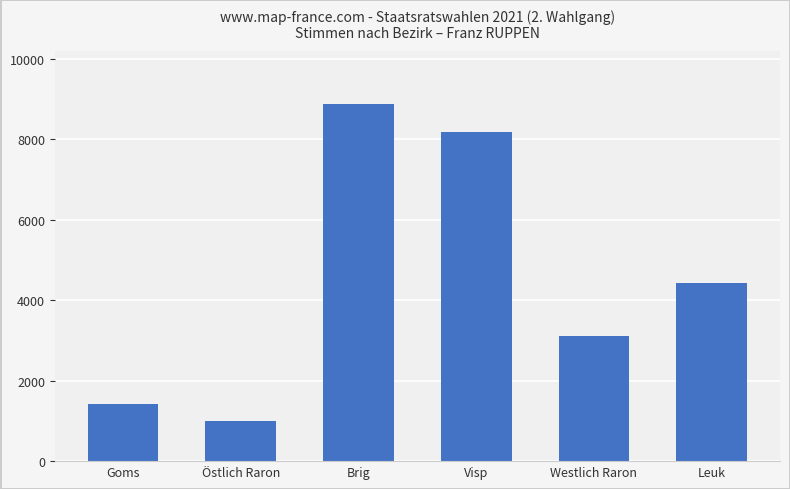

What is the value of the 6th bar from the left?

4429